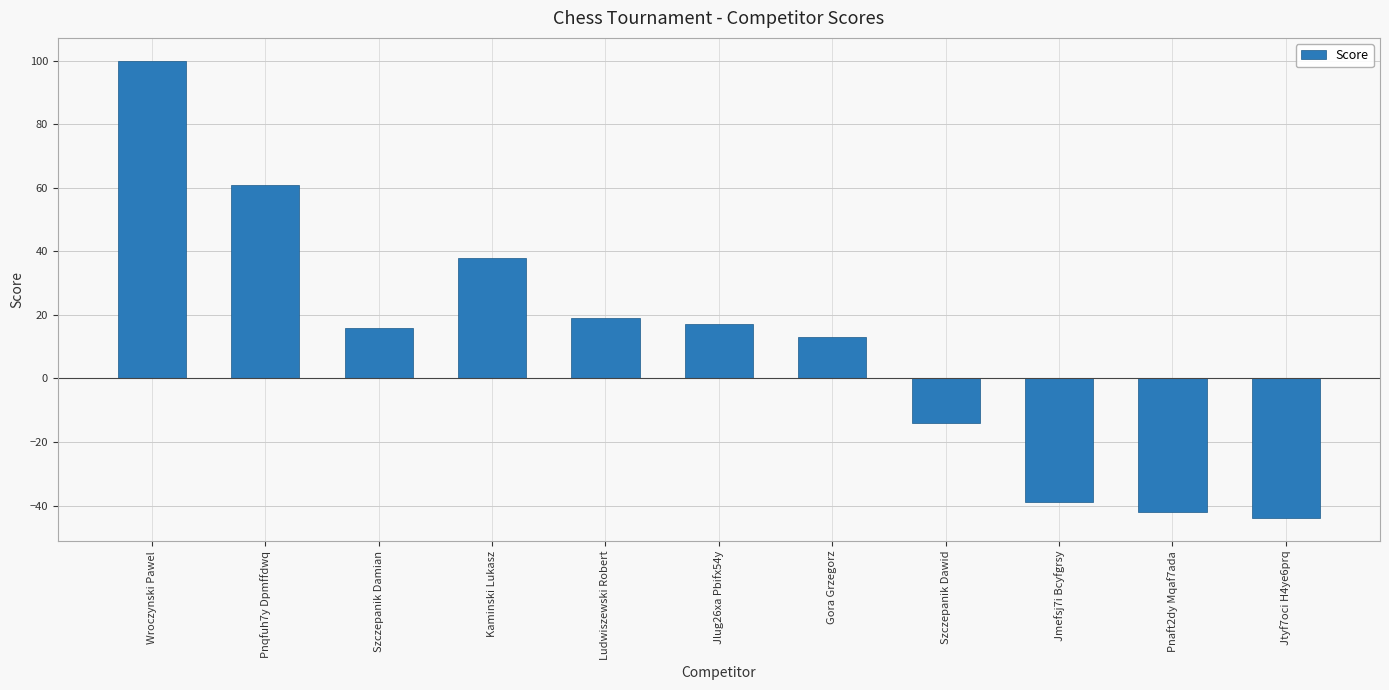

What is the maximum value shown in the chart?

100